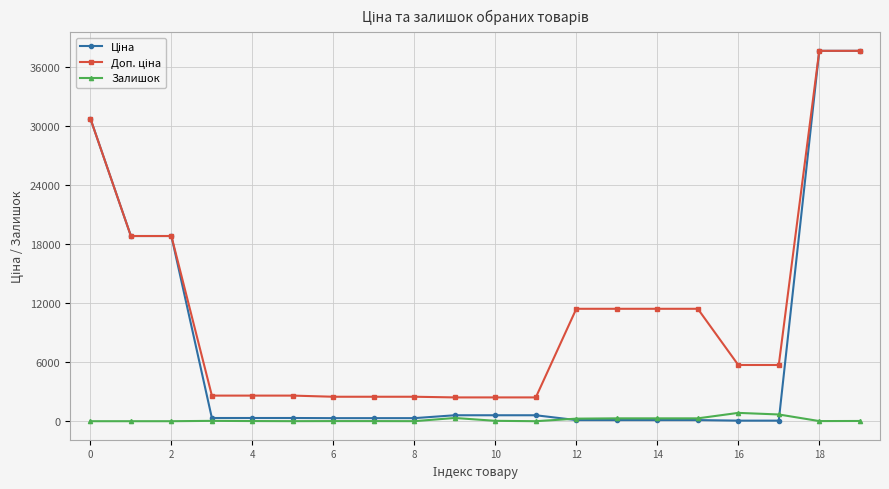

What is the maximum value shown in the chart?

37593.6